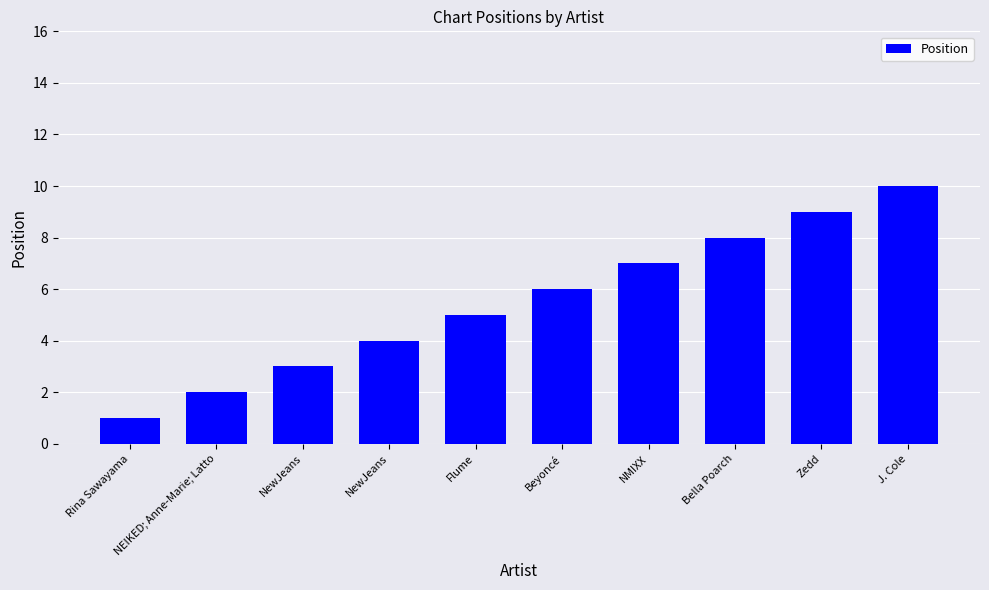

Count the number of categories in the chart.

10